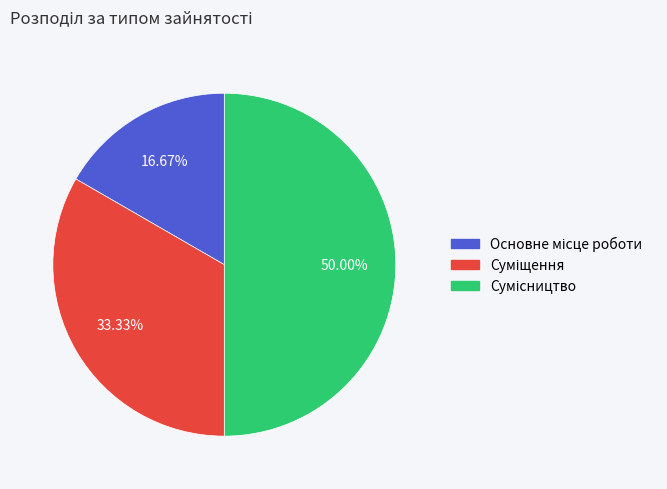

Which category has the biggest portion of the pie?

Сумісництво